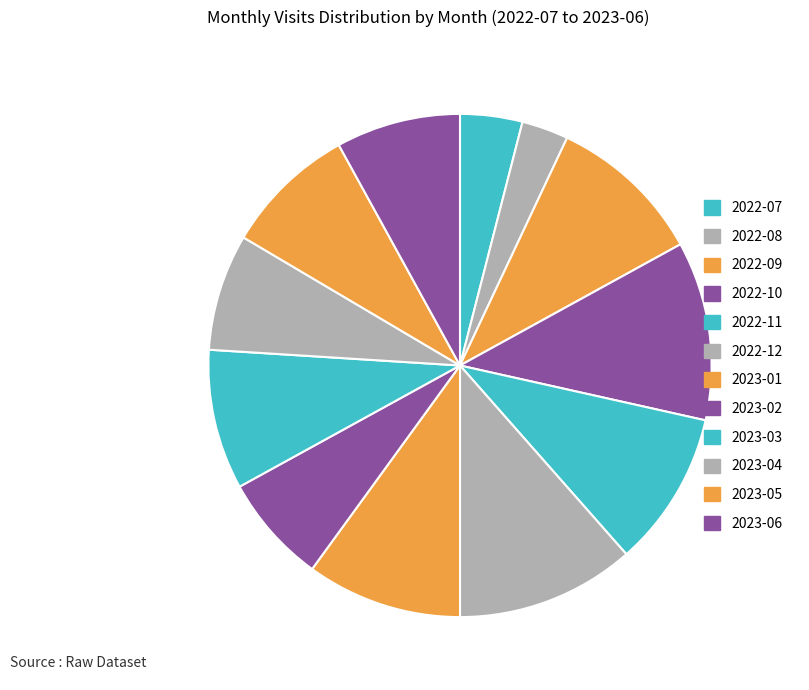

To the nearest percent, what percentage of the pie is 2022-08?

3%